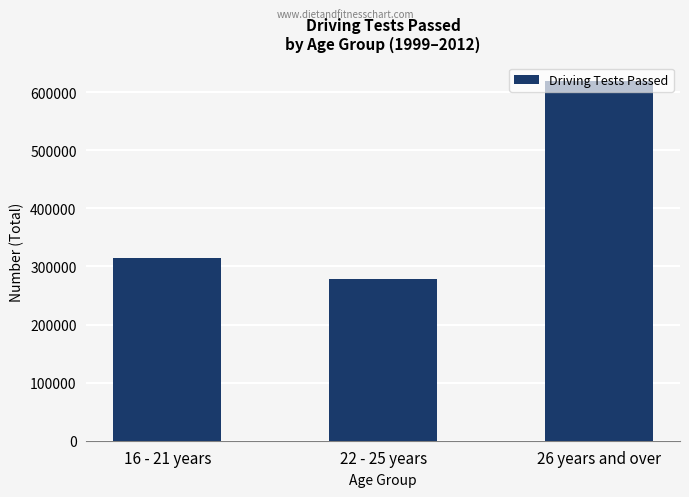

What is the value of the 3rd bar from the left?

619940